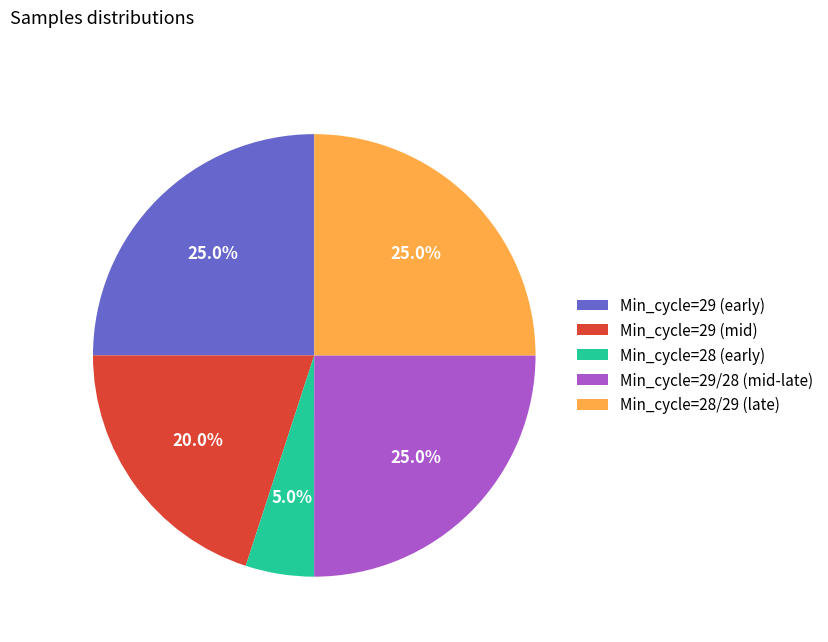

To the nearest percent, what is the average slice percentage?

20%